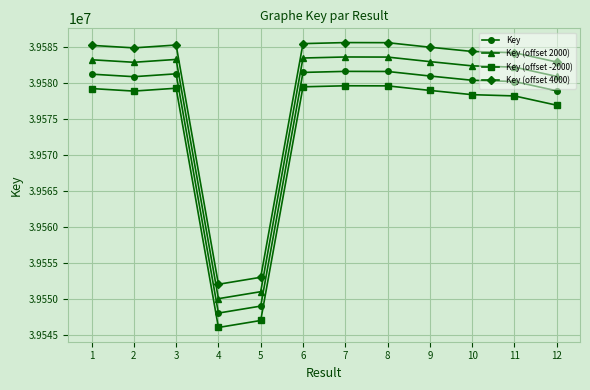

How many lines are shown in the chart?

4